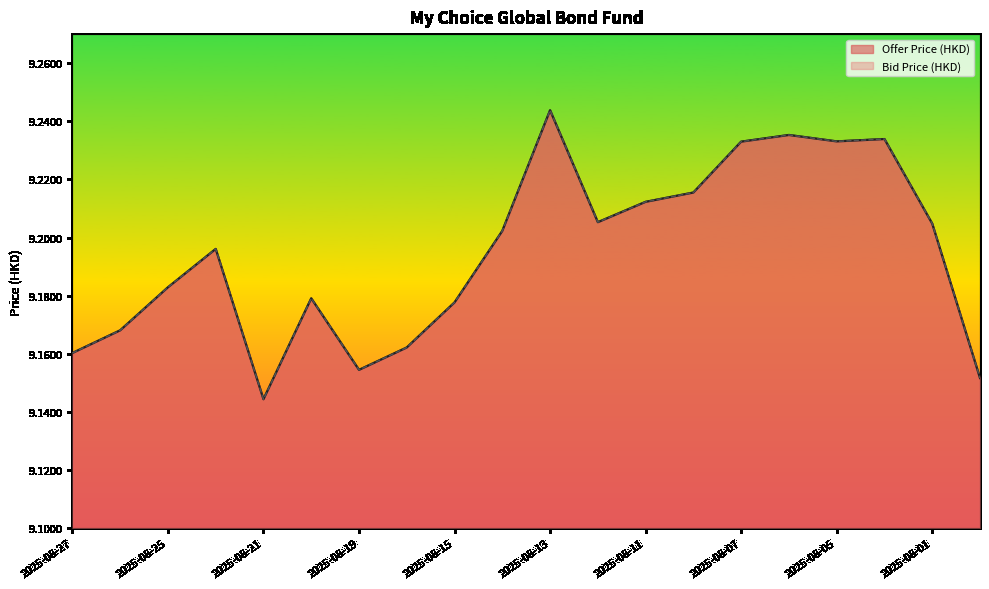

True or false: Offer Price (HKD) and Bid Price (HKD) cross at least once.

False